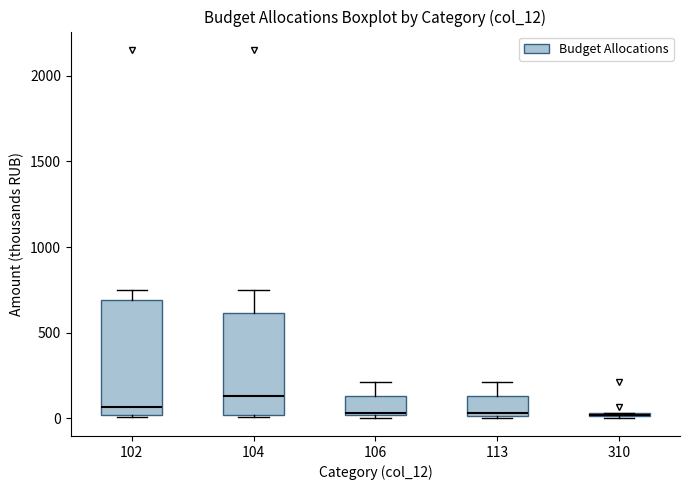

Where does the median line of the box at x = 106 sit on the y-axis? The values are not printed on the chart, so give them approximately, as read against the axis.

50